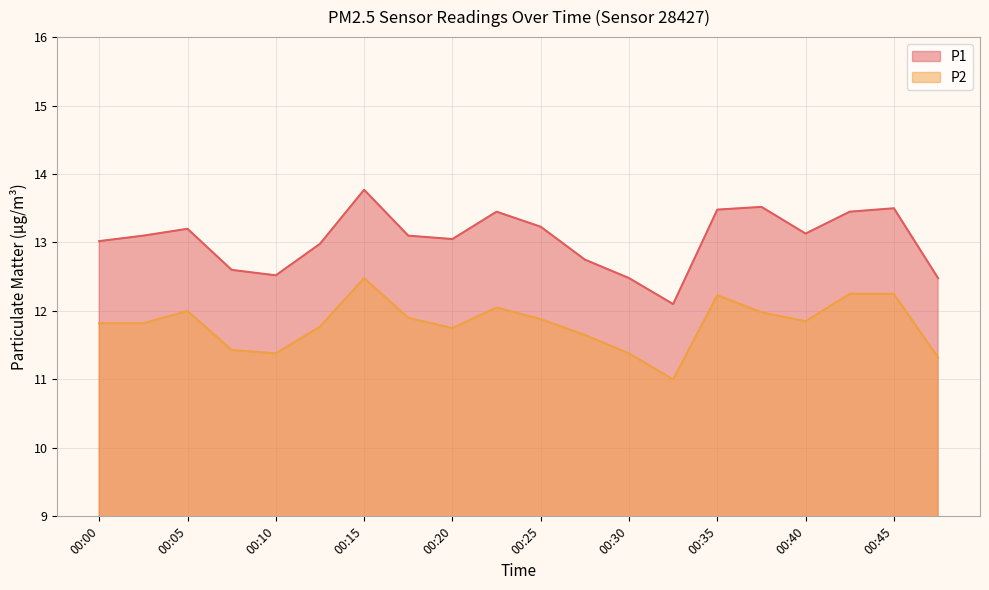

Reading left to right, extract all data points from this chart.

P1: 00:00=13.0	00:03=13.1	00:05=13.2	00:08=12.6	00:10=12.5	00:13=13.0	00:15=13.8	00:18=13.1	00:20=13.1	00:23=13.4	00:25=13.2	00:28=12.8	00:30=12.5	00:33=12.1	00:35=13.5	00:37=13.5	00:40=13.1	00:42=13.4	00:45=13.5	00:48=12.5
P2: 00:00=11.8	00:03=11.8	00:05=12.0	00:08=11.4	00:10=11.4	00:13=11.8	00:15=12.5	00:18=11.9	00:20=11.8	00:23=12.1	00:25=11.9	00:28=11.7	00:30=11.4	00:33=11.0	00:35=12.2	00:37=12.0	00:40=11.8	00:42=12.2	00:45=12.2	00:48=11.3